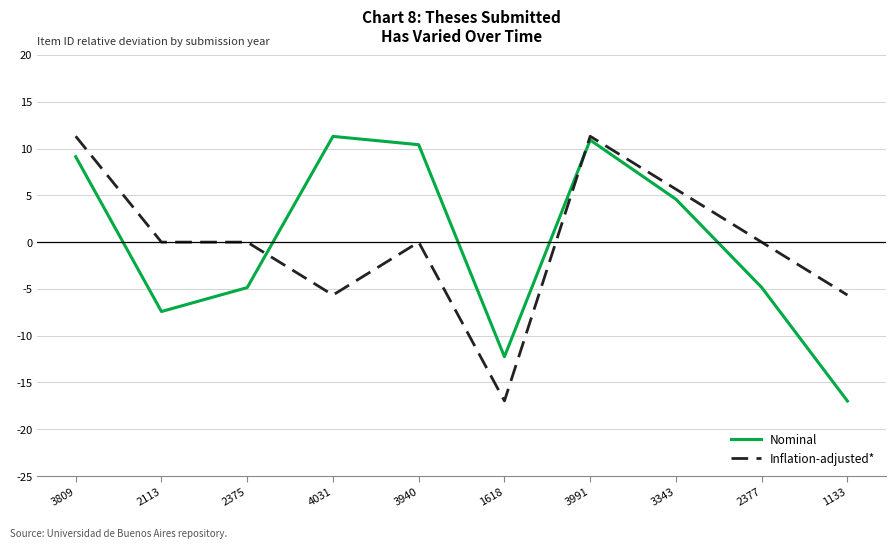

True or false: Inflation-adjusted* has more than 0 interior local peaks.

True